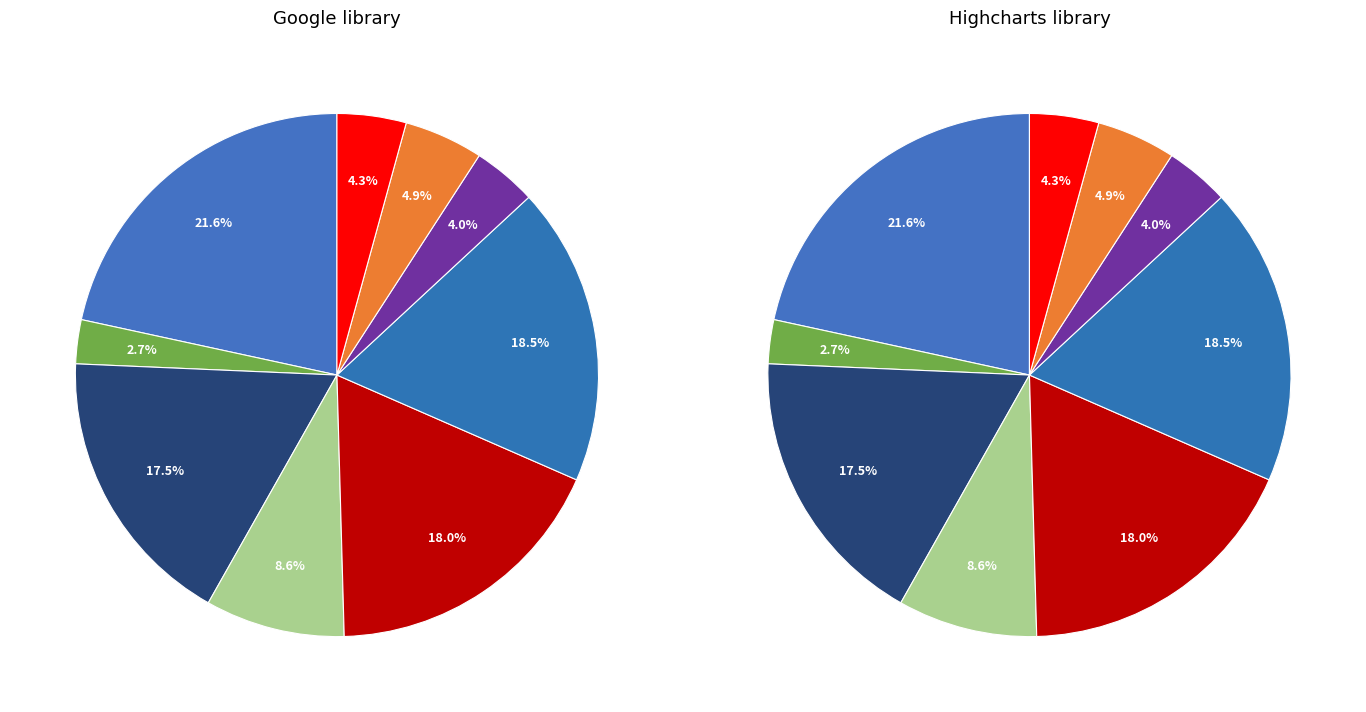

To the nearest percent, what portion does Хлеб пшеничный витаминизированный represent?

5%